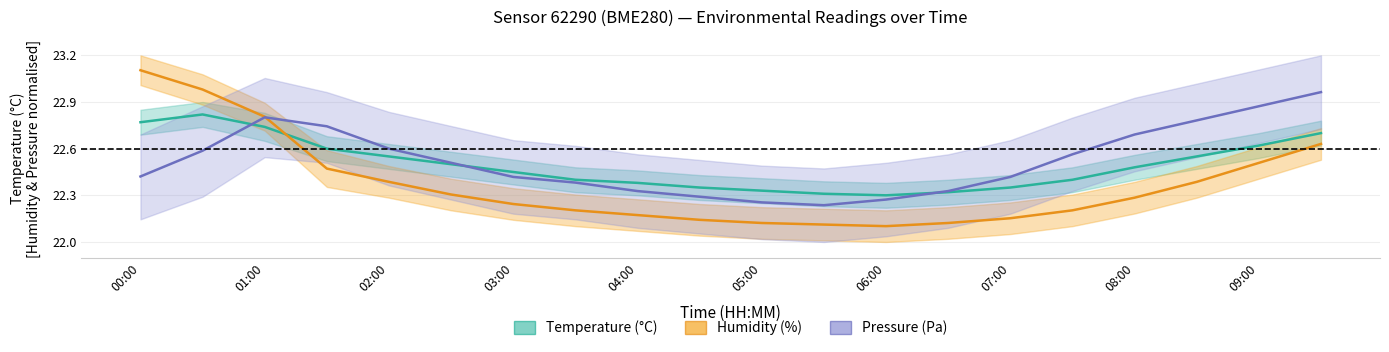

What is the difference between the Pressure (Pa) values at 10 and 19?

0.7